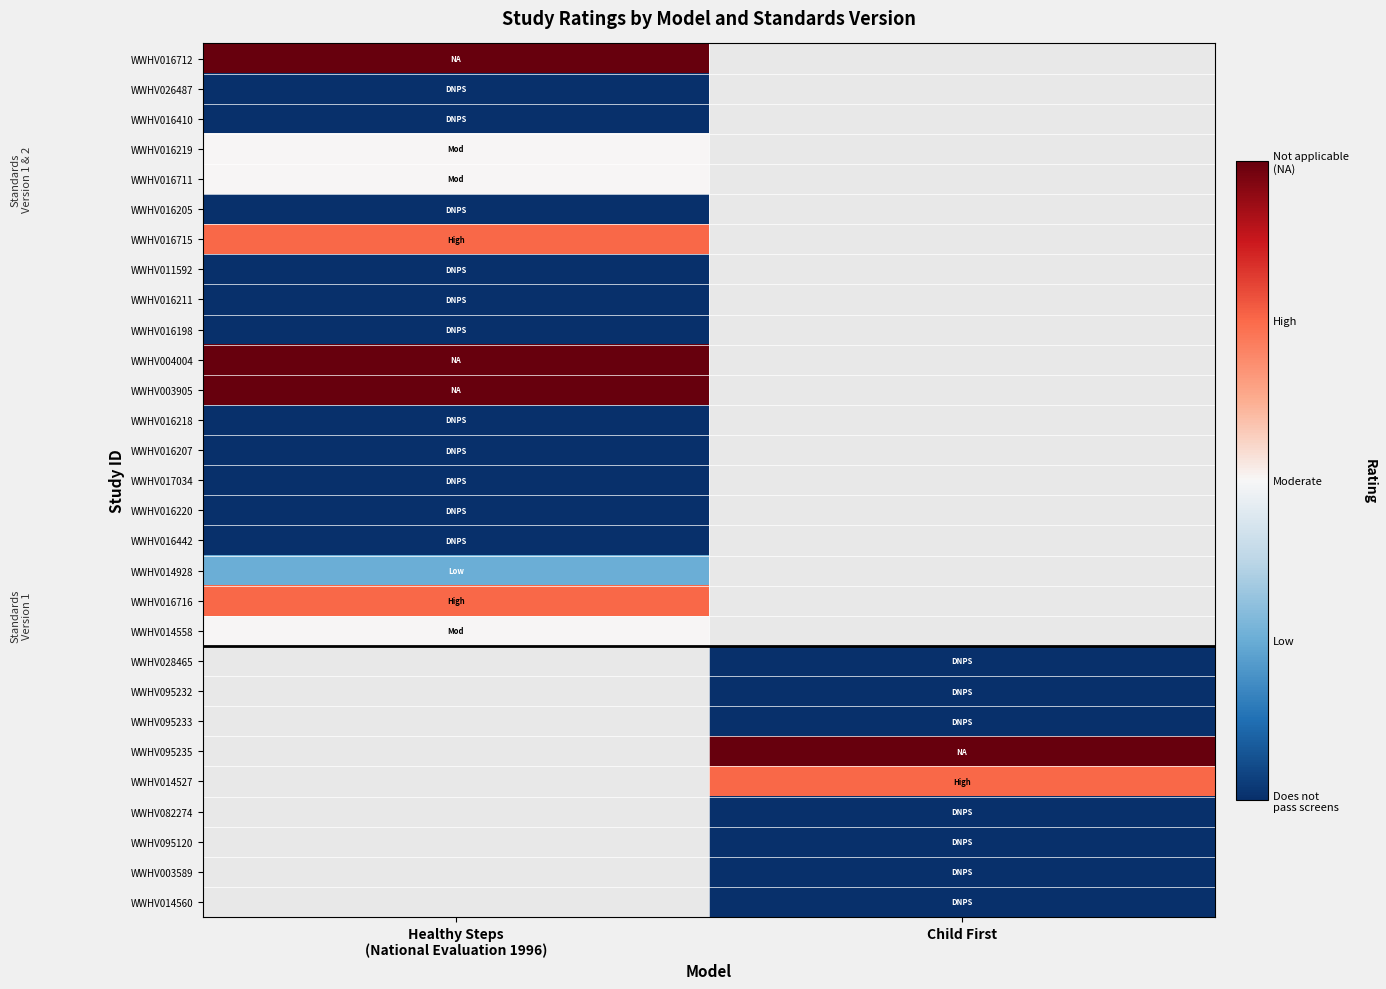

What is the greatest value displayed?

4.0